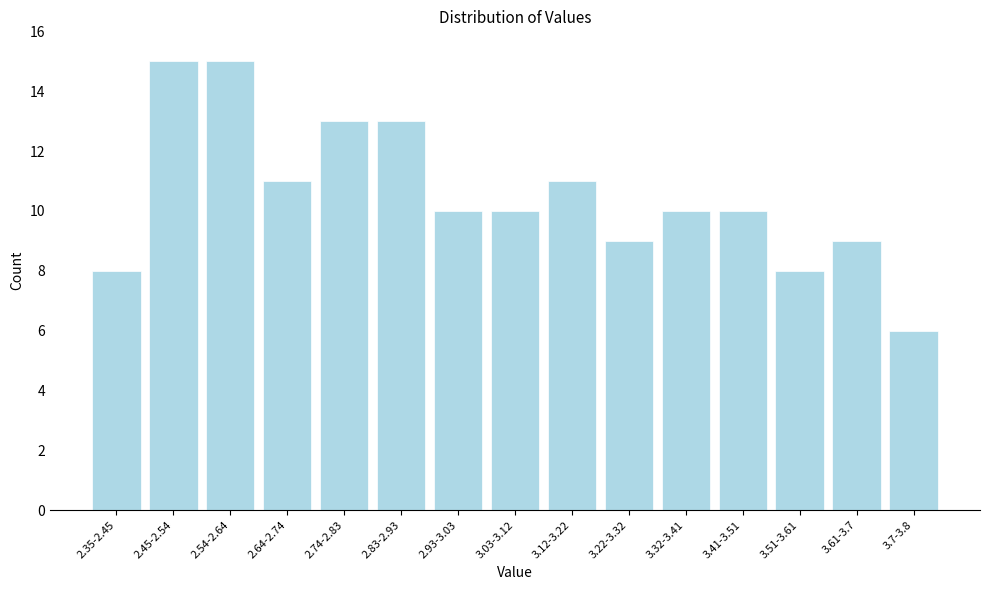

Reading left to right, list all the values displayed in this chart.

8	15	15	11	13	13	10	10	11	9	10	10	8	9	6